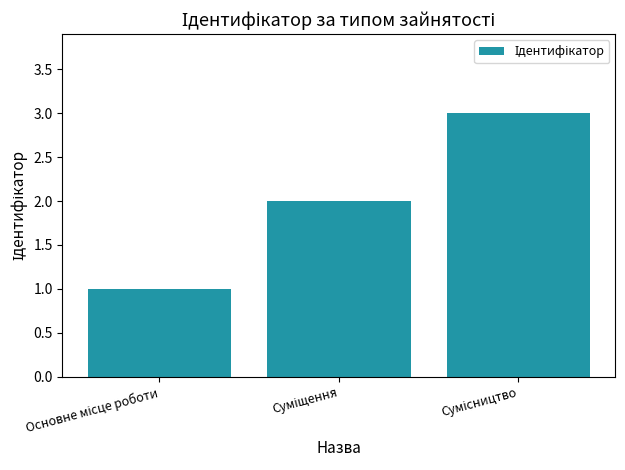

What is the sum of all values?

6